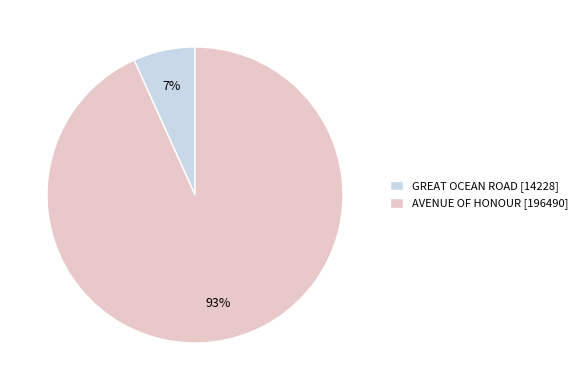

Is the sum of AVENUE OF HONOUR and GREAT OCEAN ROAD greater than half?

Yes